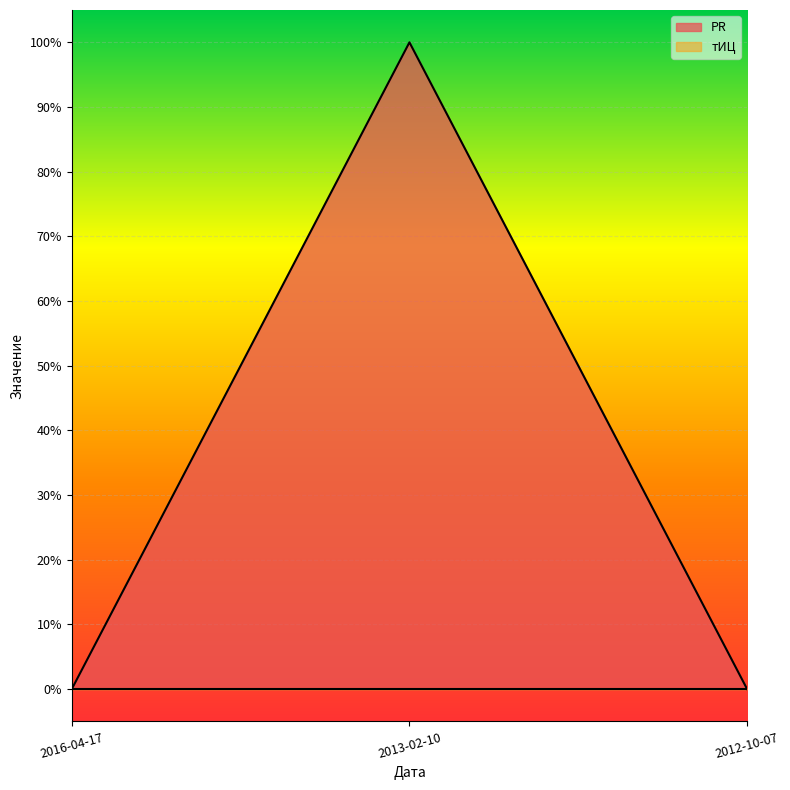

Rank the categories by value from lowest to highest.

2016-04-17, 2012-10-07, 2013-02-10